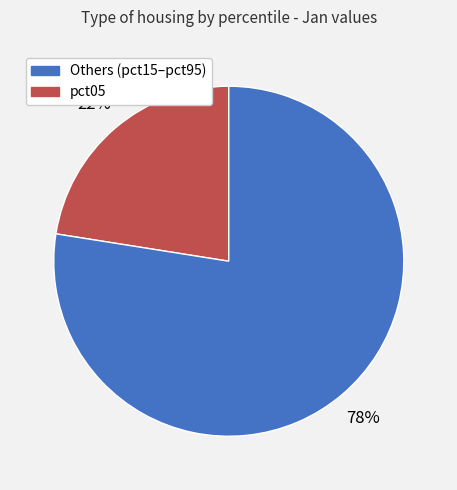

Does any single category account for the majority?

Yes